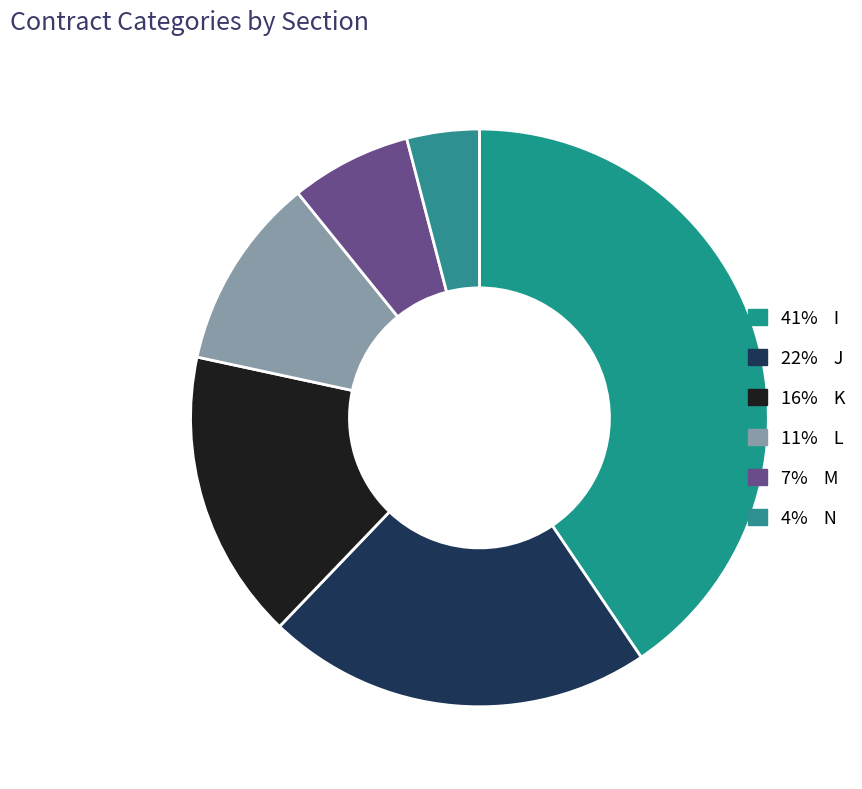

Count the number of slices in the pie.

6